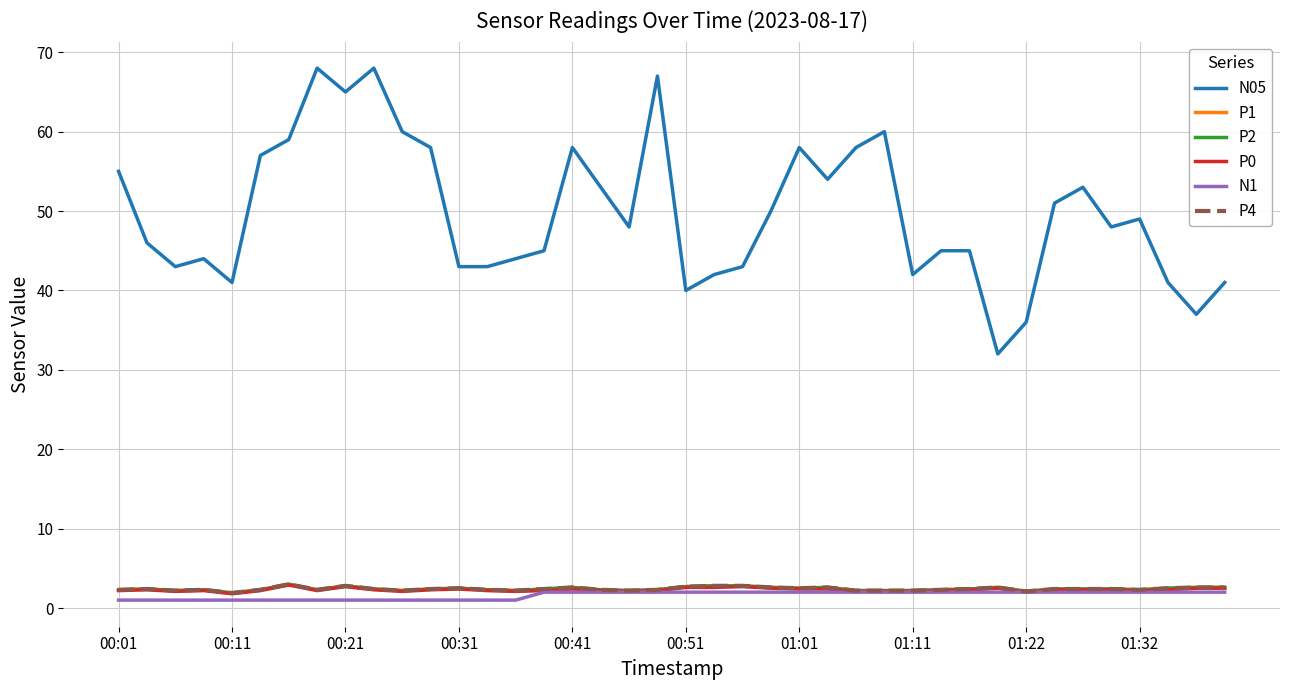

True or false: P0 and N05 cross at least once.

False